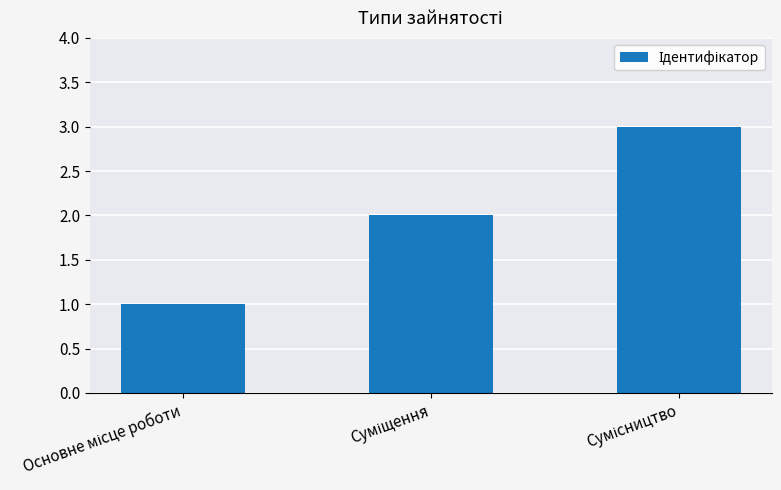

What is the sum of all values?

6